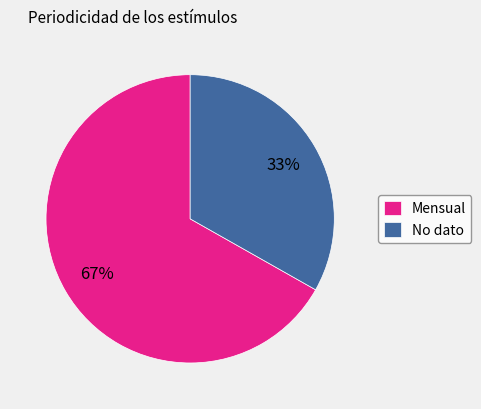

Is it true that Mensual is 67% of the pie?

True